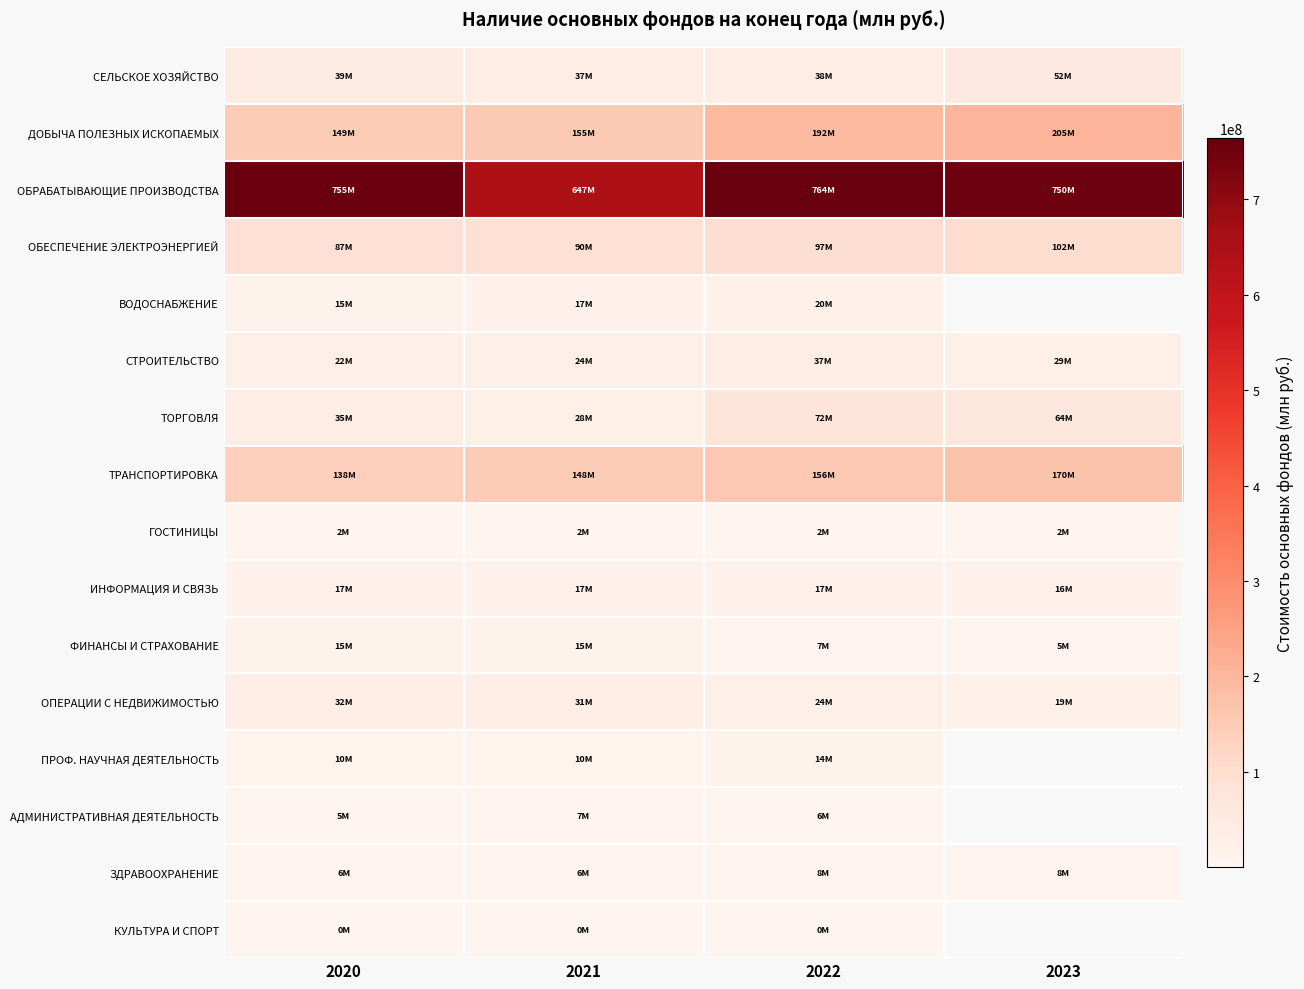

What is the difference between the СТРОИТЕЛЬСТВО values at 2021 and 2023?

4612658.0